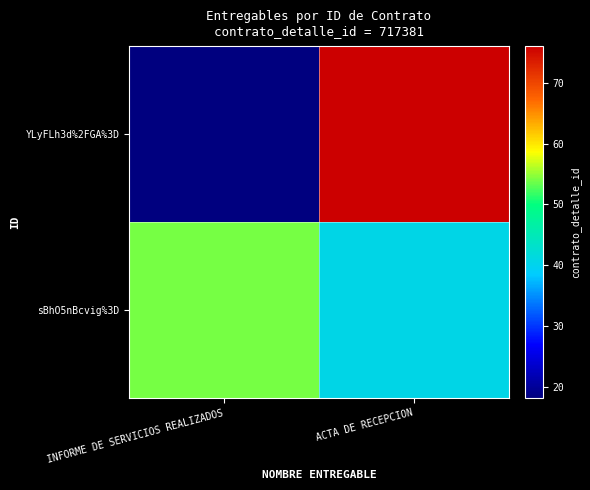

At how many categories does at least one series exceed 717436?

2